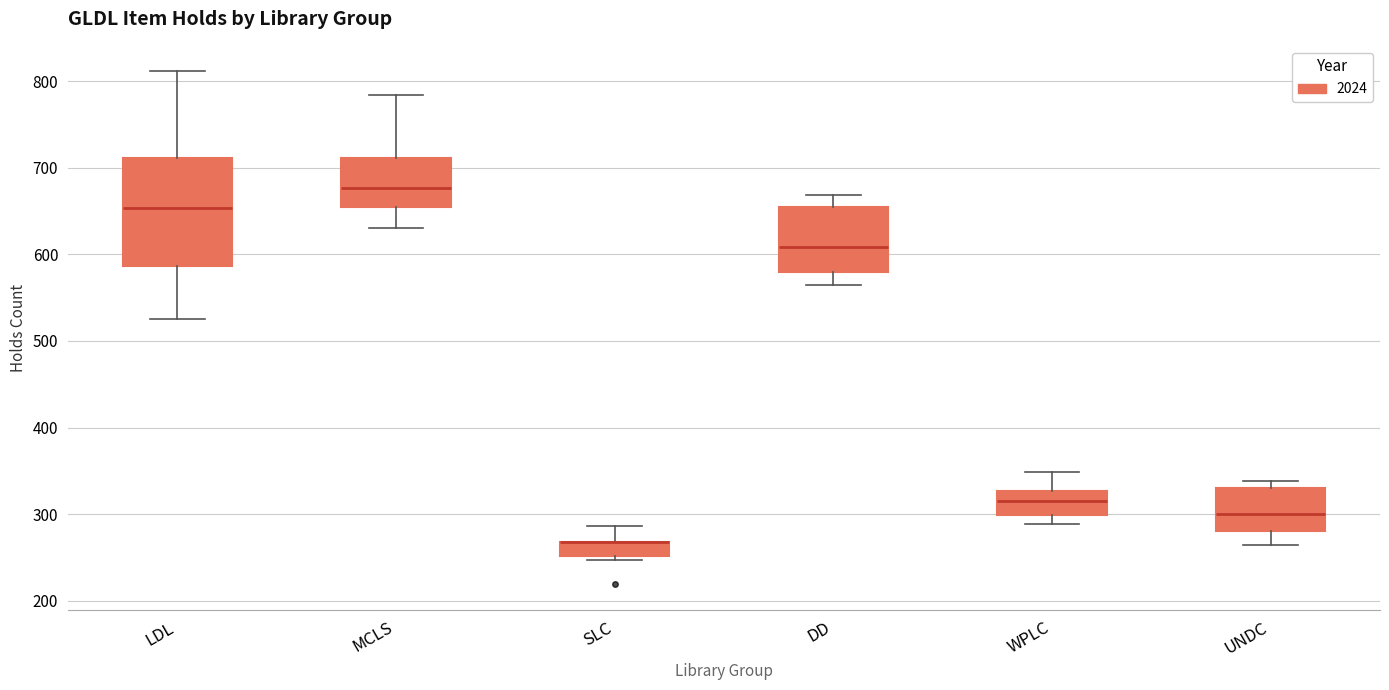

Reading left to right, transcribe this box plot: for each box, give where its median line is, the range the box spans, and where its two whiskers end, as read against the y-axis. The values are not printed on the chart, so give them approximately, as read against the axis.

LDL: median 650, box 590 to 710, whiskers 530 to 810
MCLS: median 680, box 650 to 710, whiskers 630 to 780
SLC: median 270 (drawn on the box's upper edge), box 250 to 270, whiskers 250 (just below the box's lower edge) to 290
DD: median 610, box 580 to 650, whiskers 560 to 670
WPLC: median 320, box 300 to 330, whiskers 290 to 350
UNDC: median 300, box 280 to 330, whiskers 270 to 340